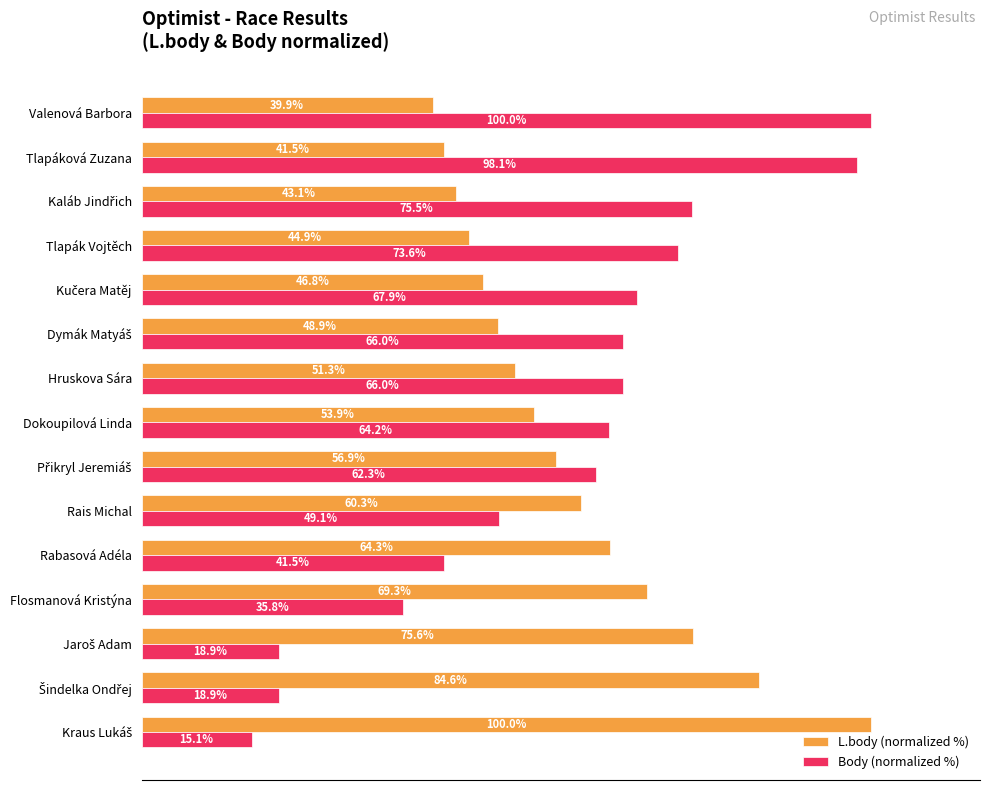

At Rais Michal, list the series in order from largest to smallest.

L.body (normalized %), Body (normalized %)